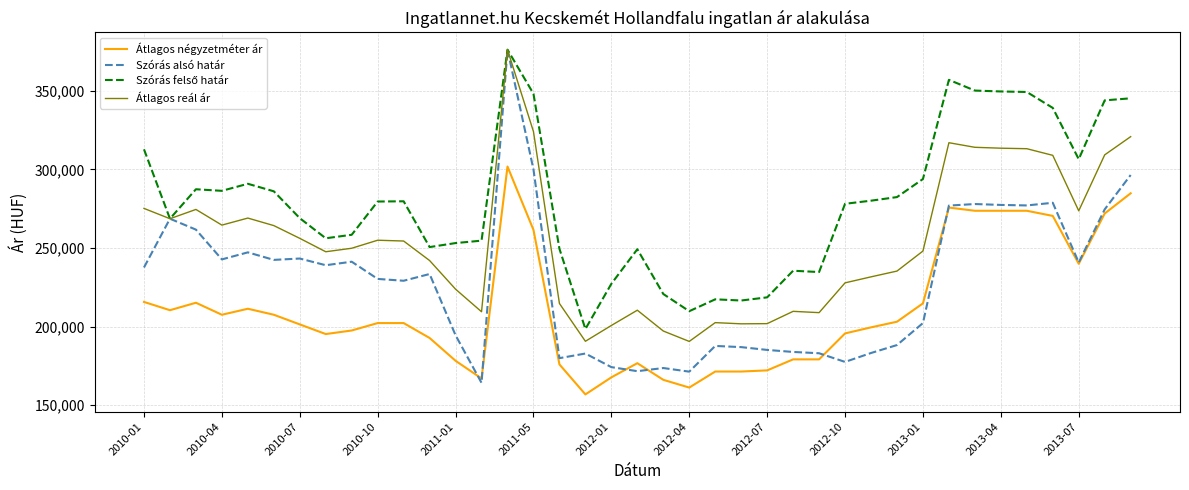

What is the maximum value shown in the chart?

376262